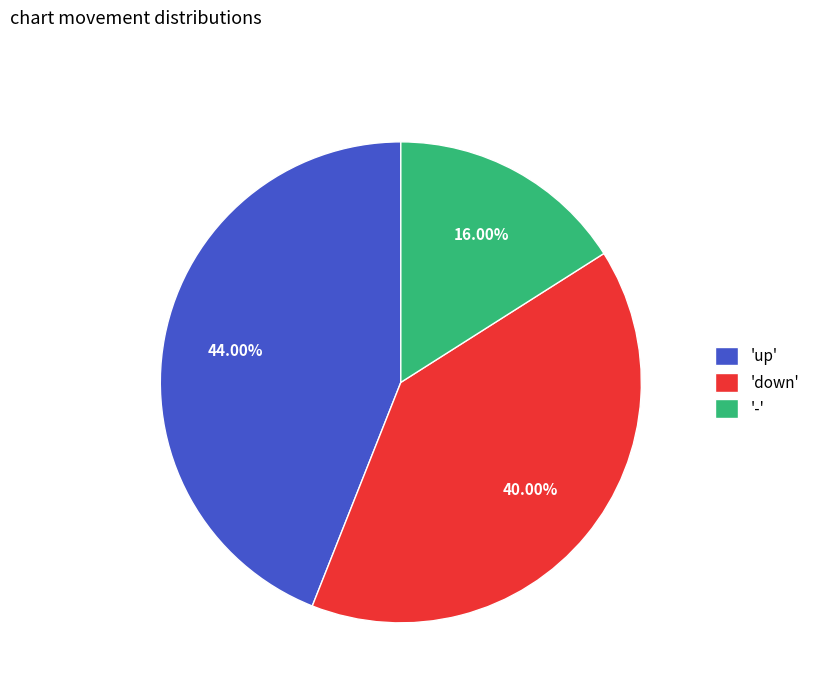

Is the sum of '-' and 'up' greater than half?

Yes